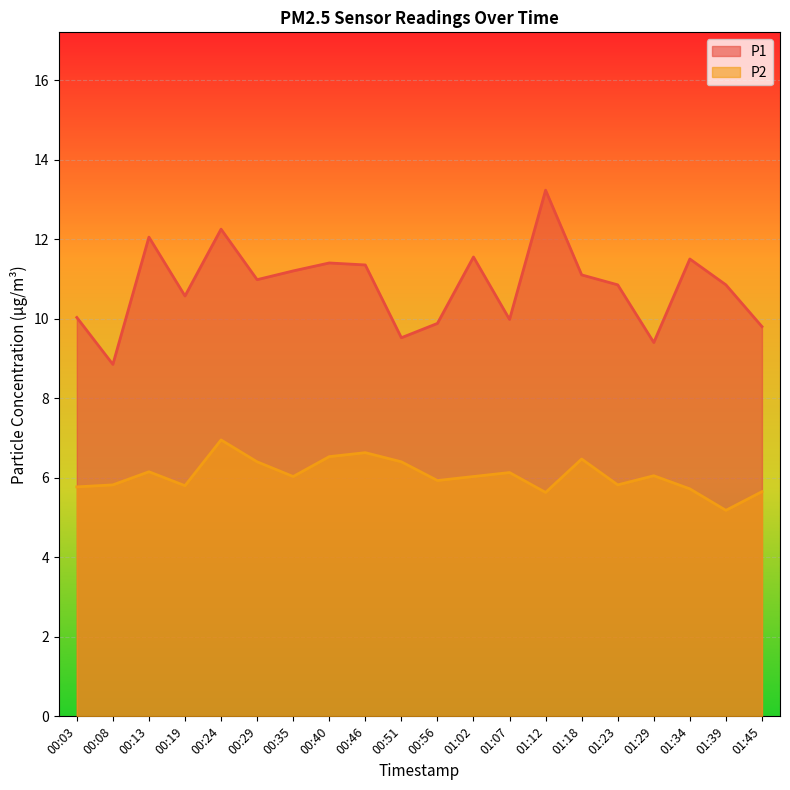

List the series in order of their overall mean, lowest first.

P2, P1